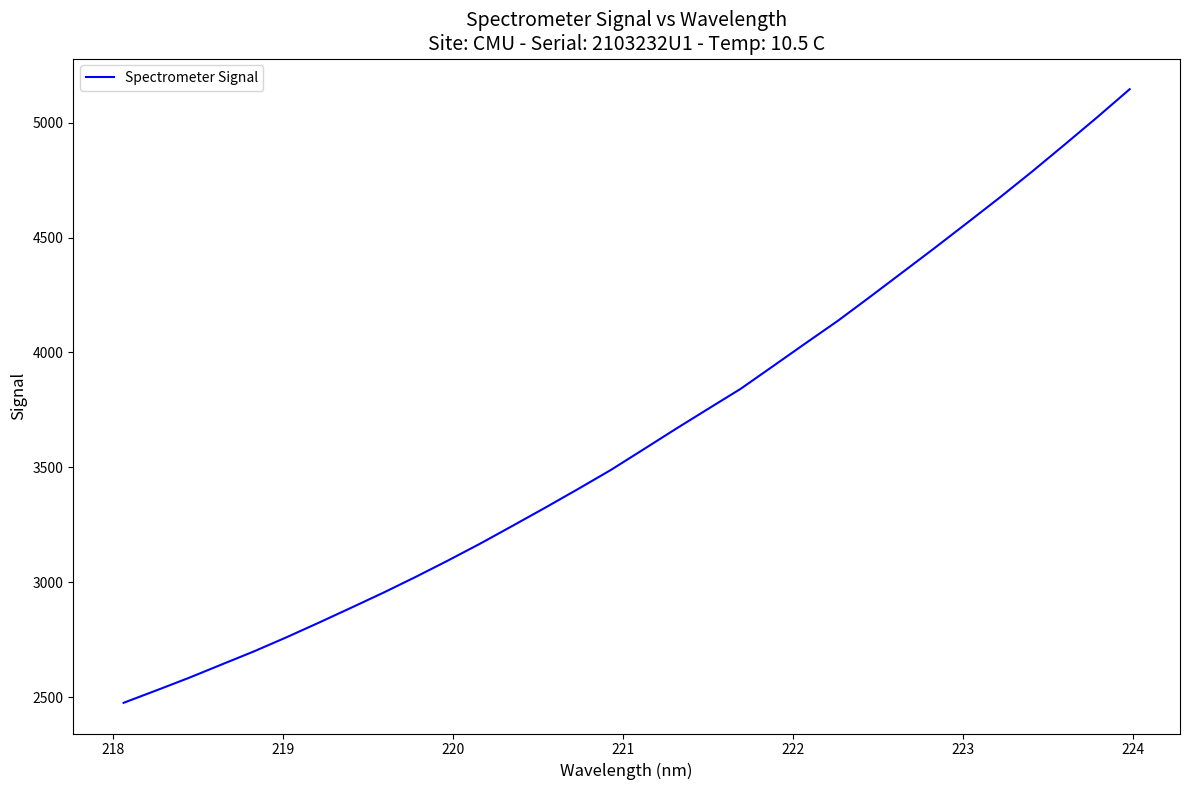

What is the difference between the maximum and minimum values?

2671.0